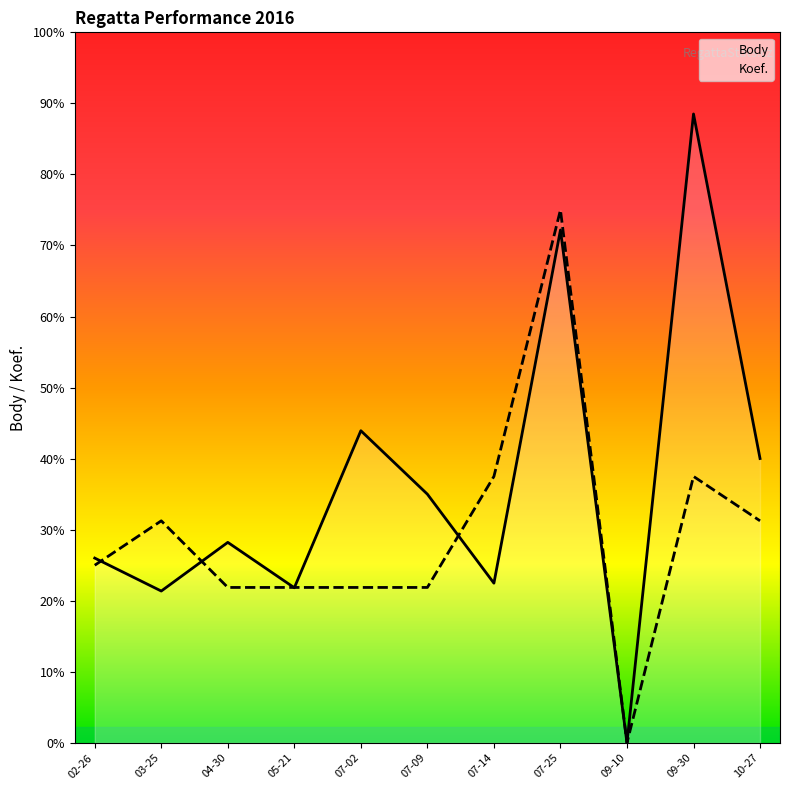

How many data points in Koef. are less than 4000?

5